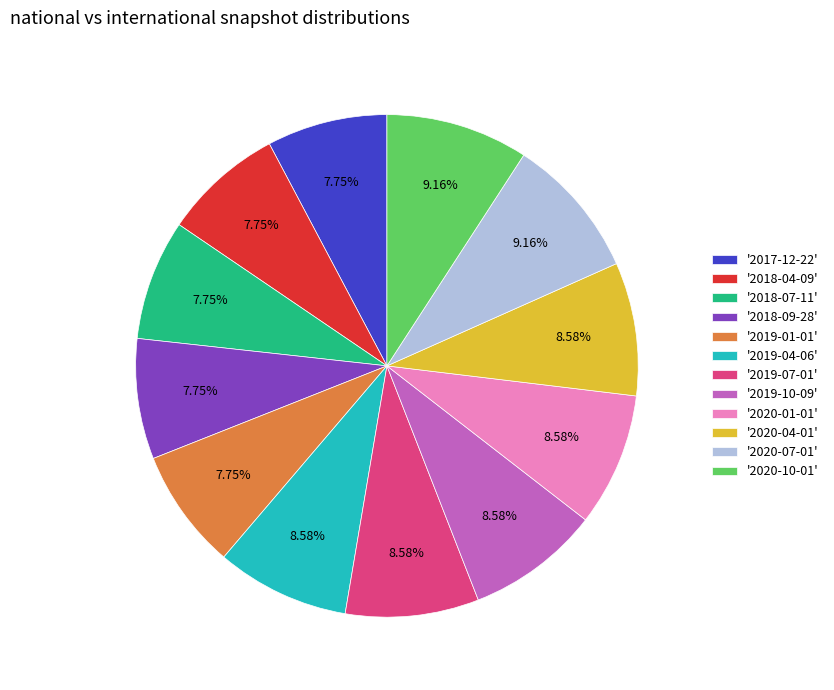

Is there any slice that represents more than half of the pie?

No